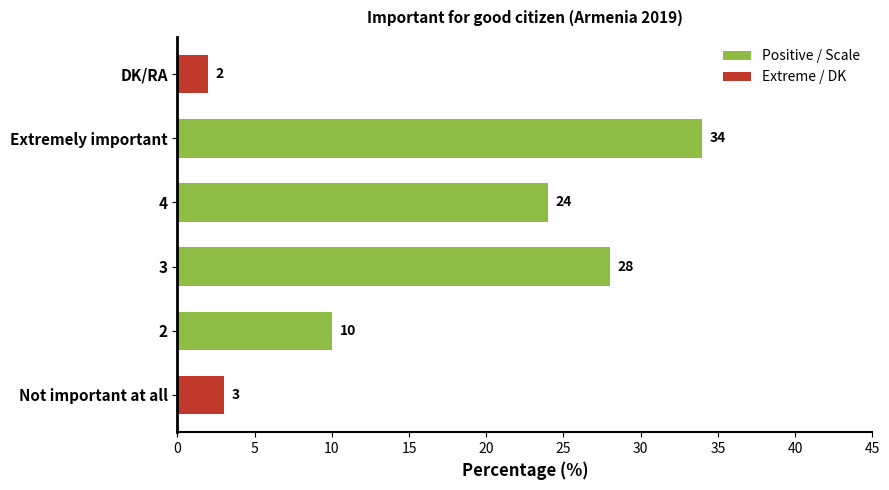

List the labels in order of value, smallest first.

DK/RA, Not important at all, 2, 4, 3, Extremely important